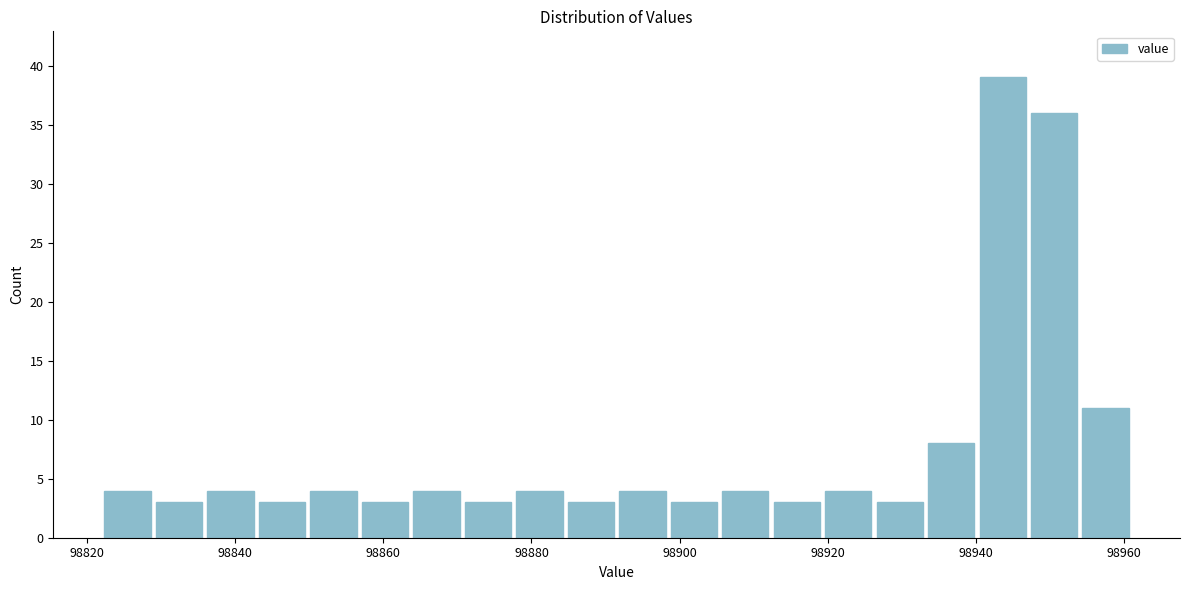

Around what value on the x-axis is the tallest bar? Give the approximate position of its centre, as read against the axis.

98944